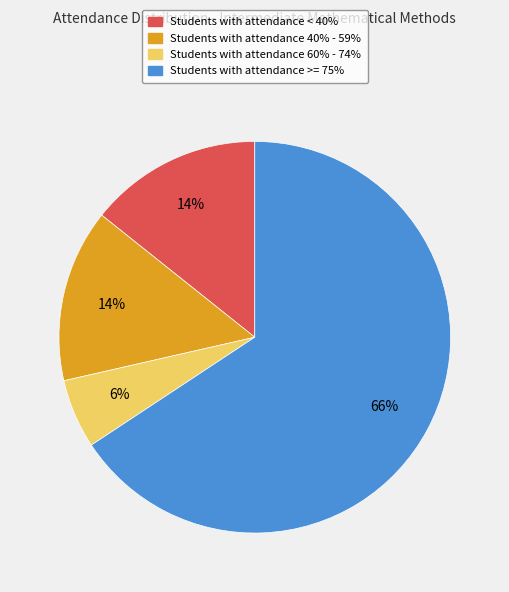

Is there any slice that represents more than half of the pie?

Yes